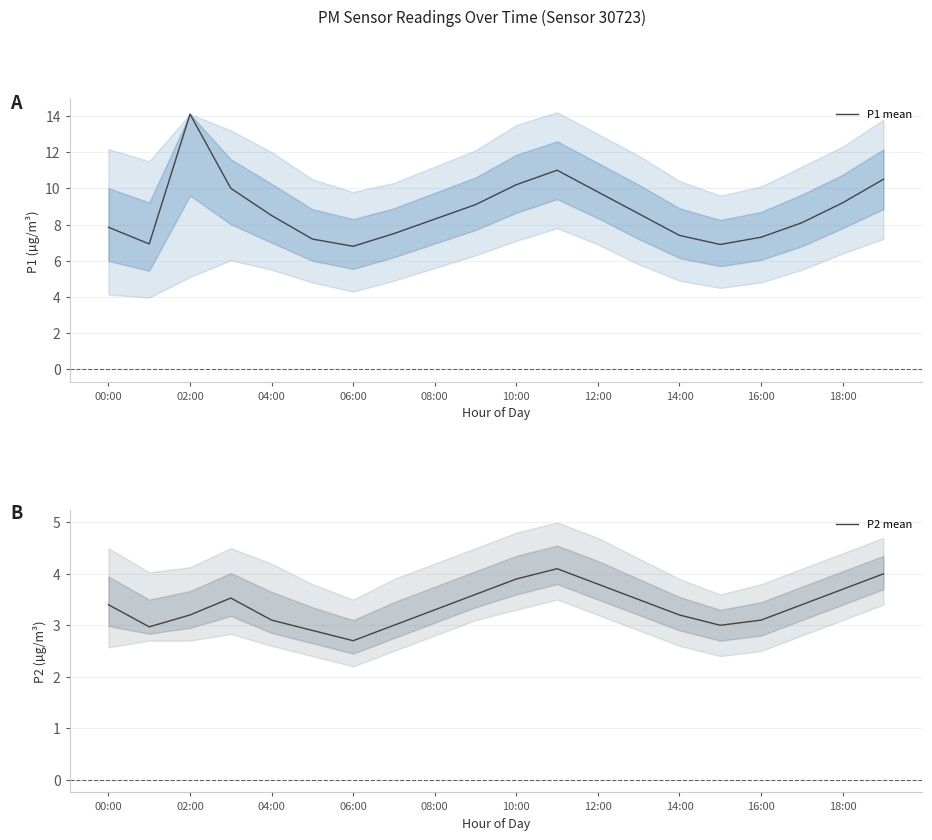

What is the label of the 14th point from the left?

13